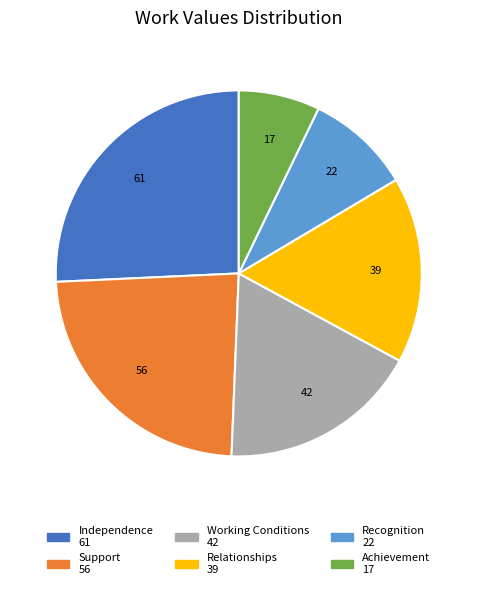

The Recognition slice represents 9% of the pie. True or false?

True